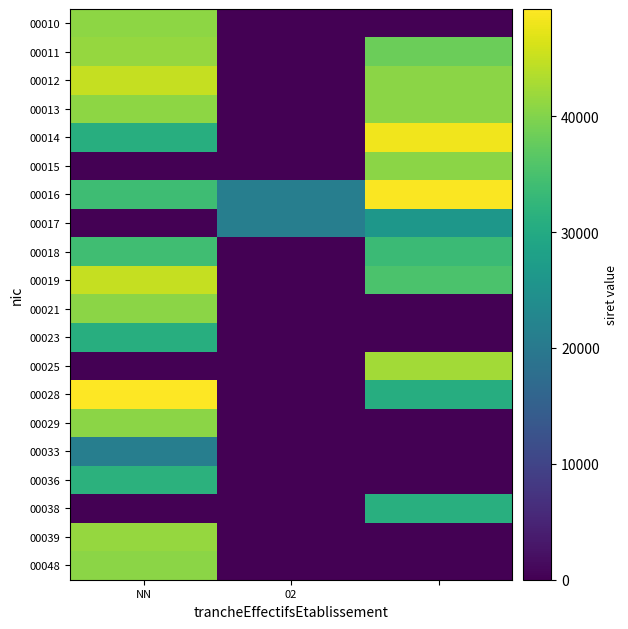

What is the maximum value shown in the chart?

49239.8